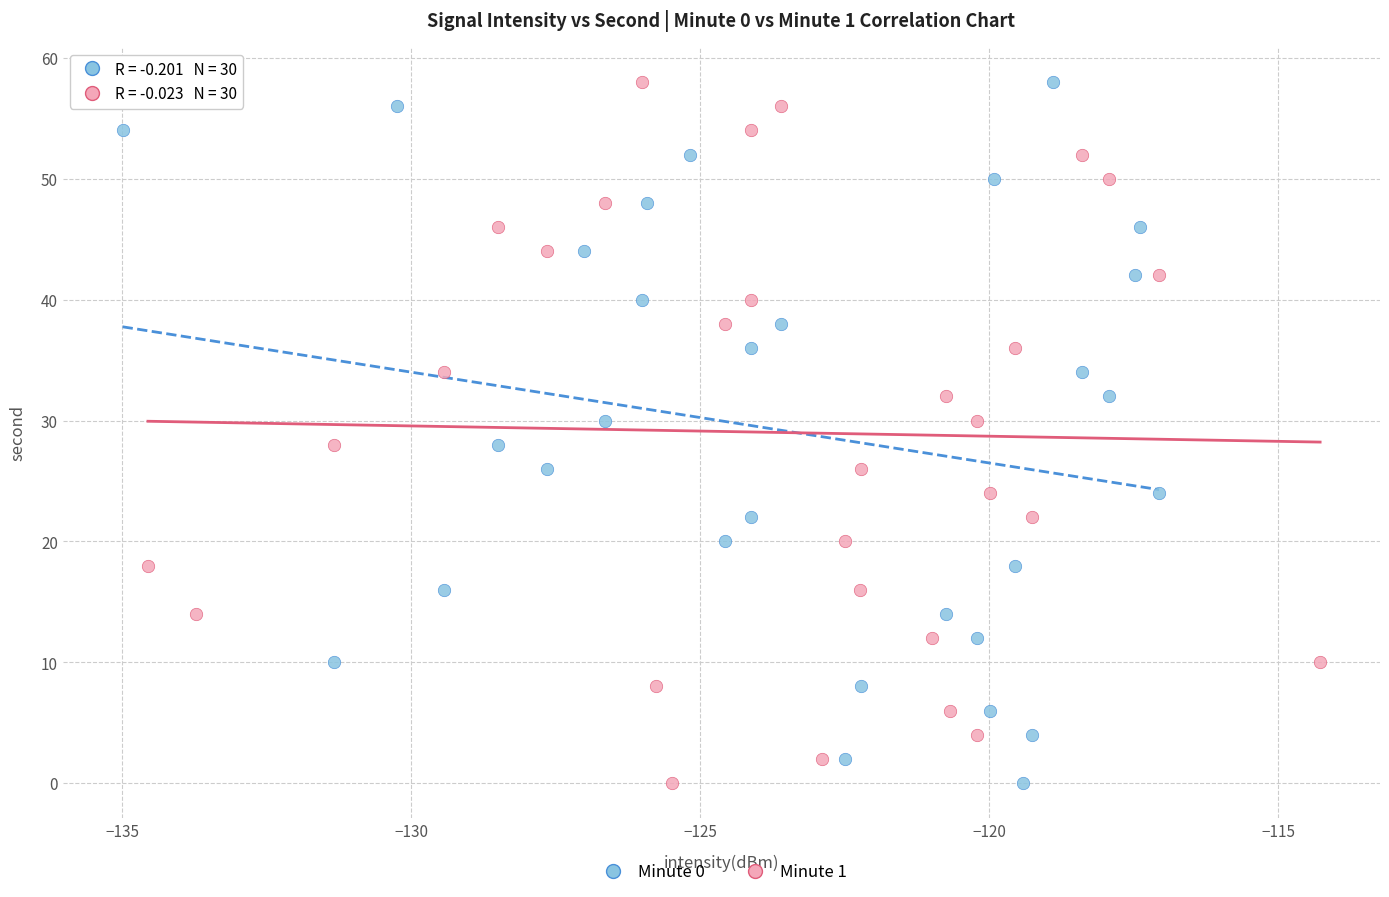

What are all the series names shown in the legend?

Minute 0, Minute 1